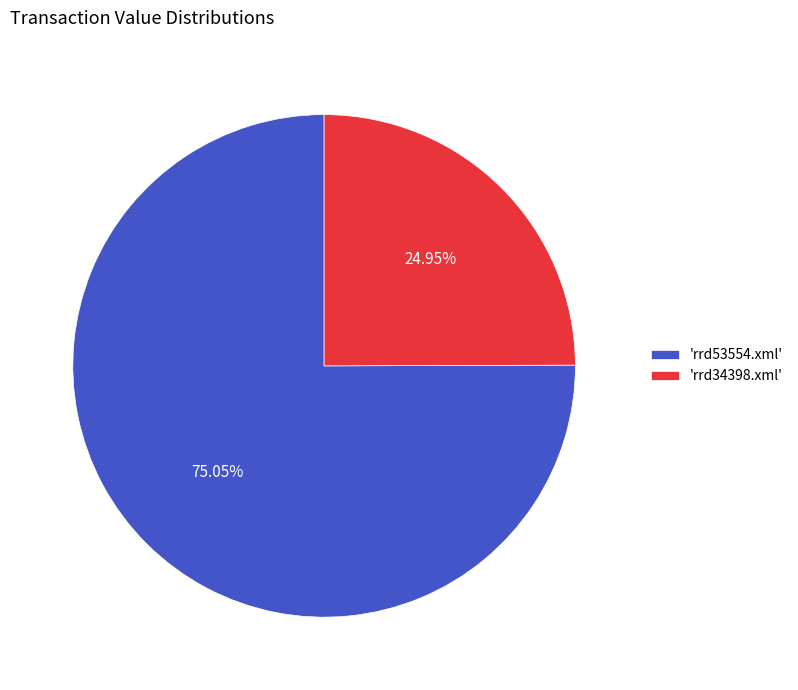

Is the sum of 'rrd34398.xml' and 'rrd53554.xml' greater than half?

Yes